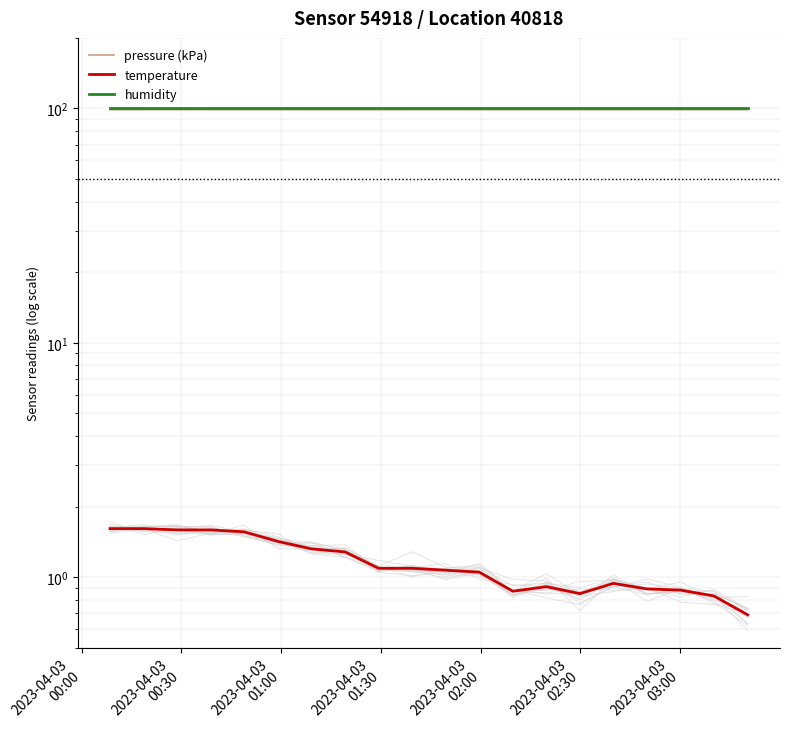

True or false: pressure (kPa) and temperature intersect in this chart.

False